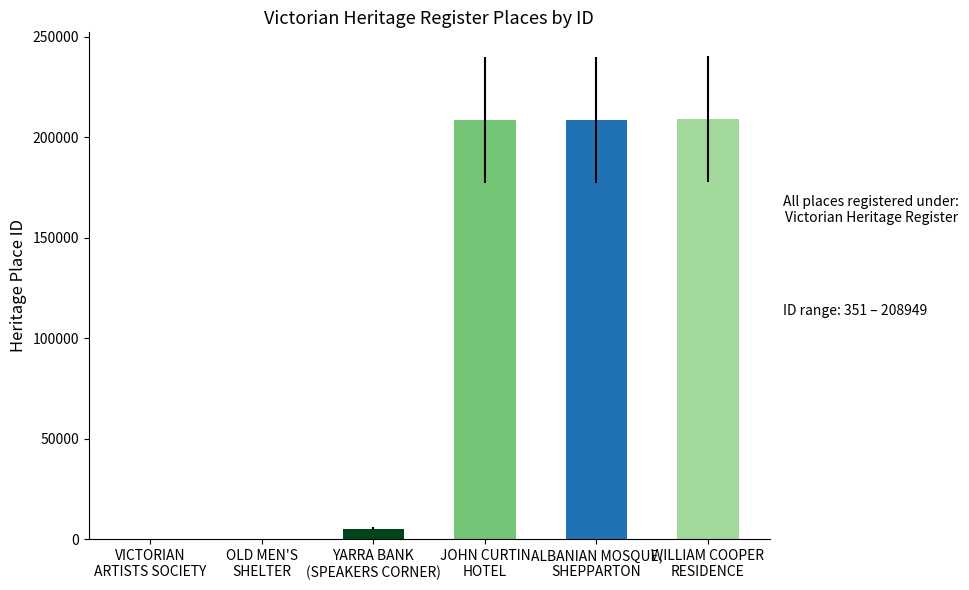

The value at VICTORIAN
ARTISTS SOCIETY is 351. True or false?

True